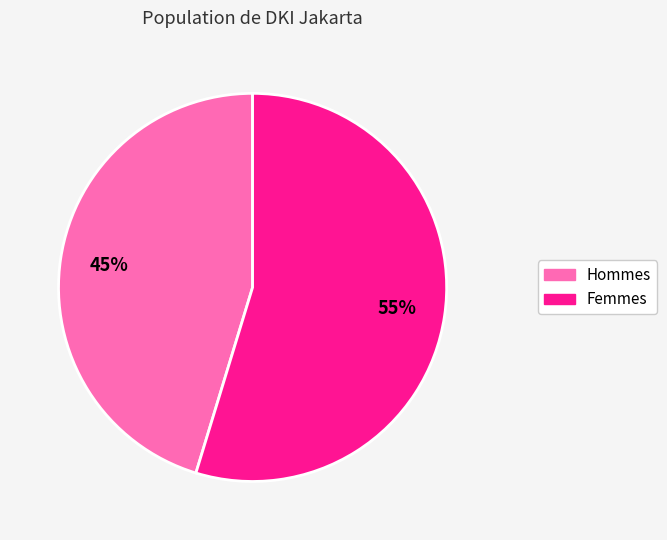

To the nearest percent, what is the combined percentage of Hommes and Femmes?

100%